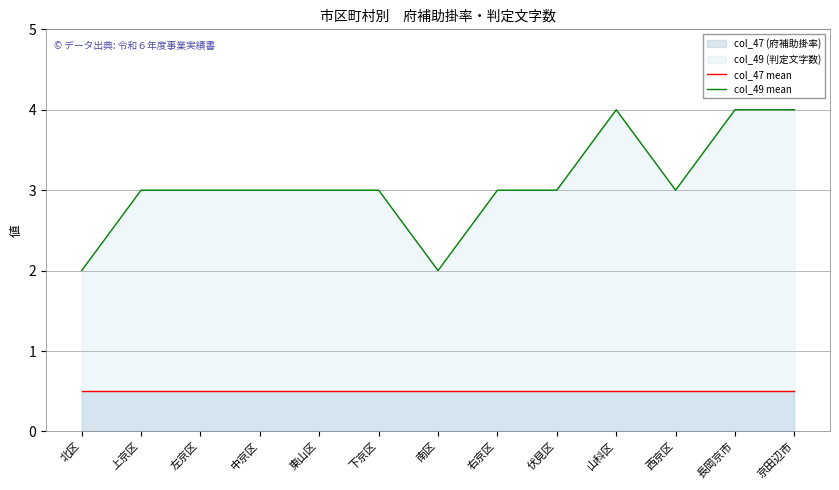

Which label corresponds to the smallest value in the chart?

北区